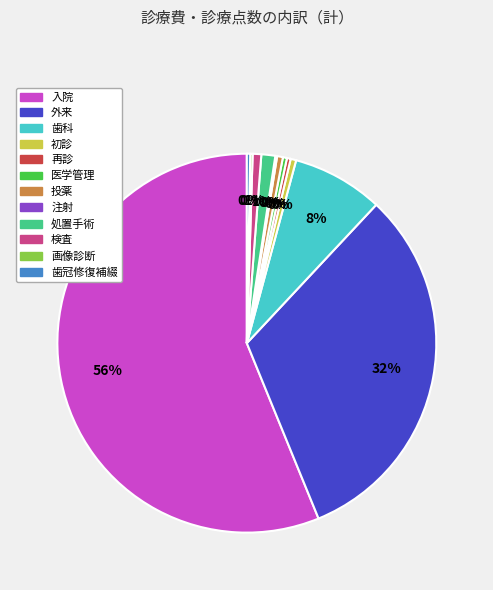

Is 医学管理 the majority of the pie?

No